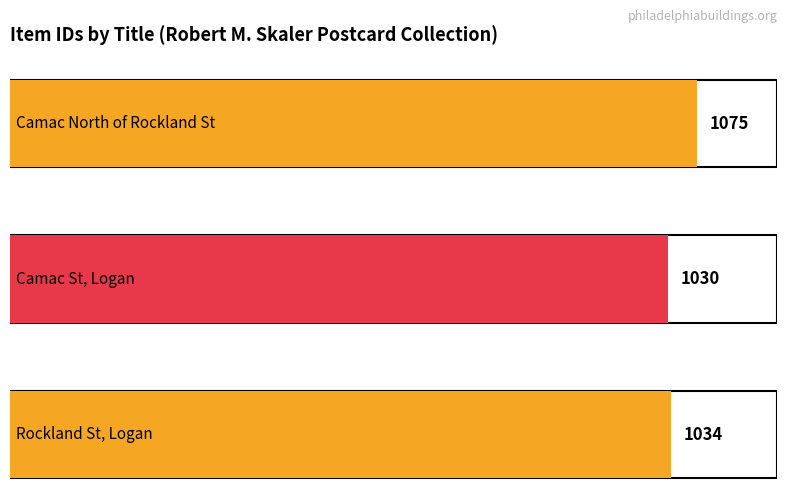

Rank the categories by value from lowest to highest.

Camac St, Logan, Rockland St, Logan, Camac North of Rockland St